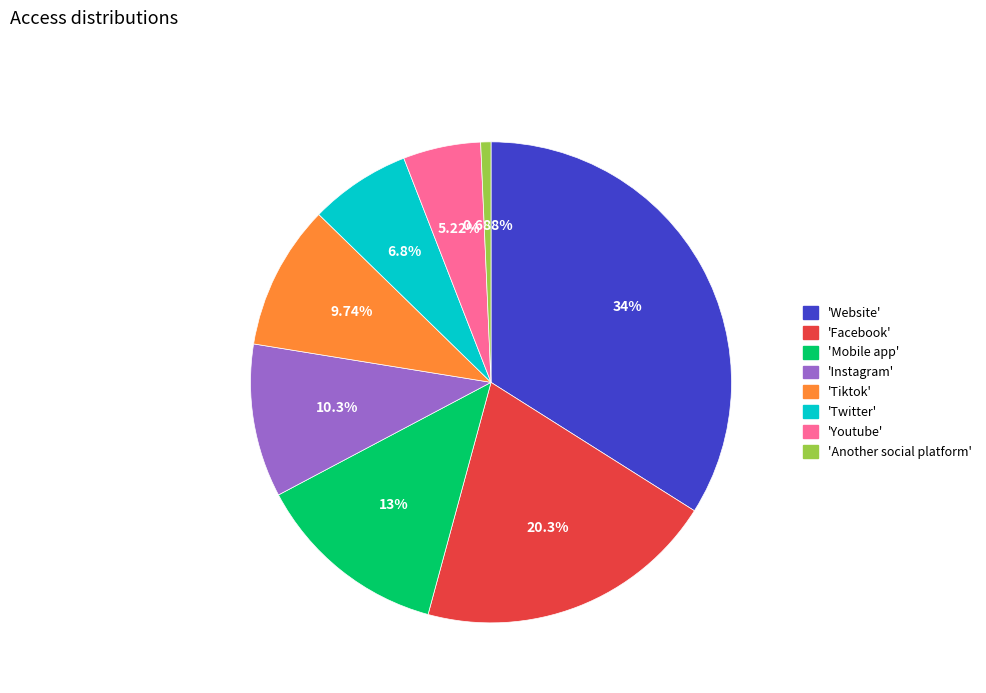

Which category has the biggest portion of the pie?

'Website'